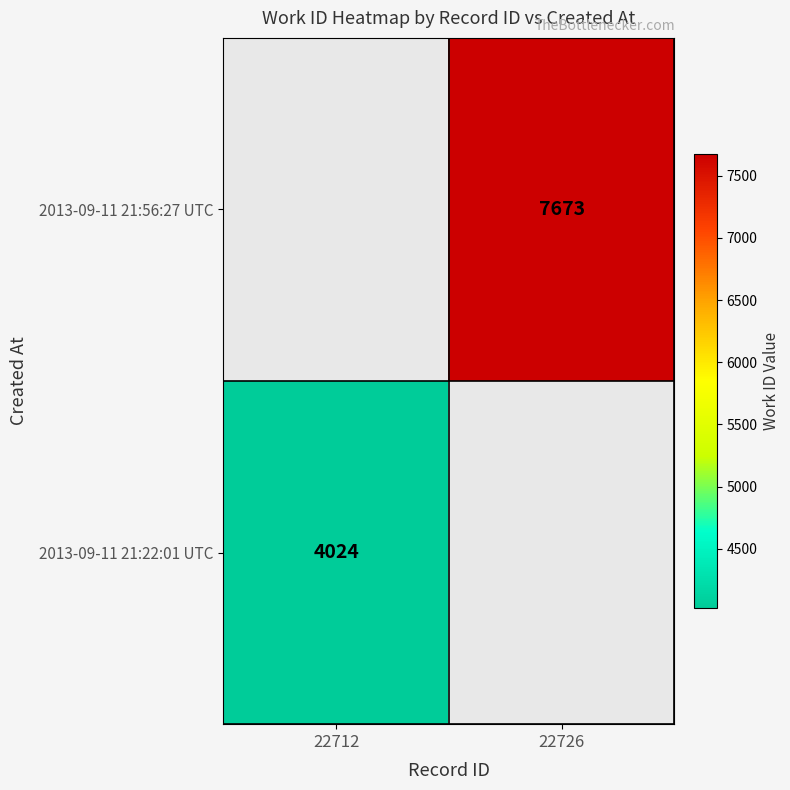

Is it true that 2013-09-11 21:22:01 UTC equals 1421 at 22712?

False